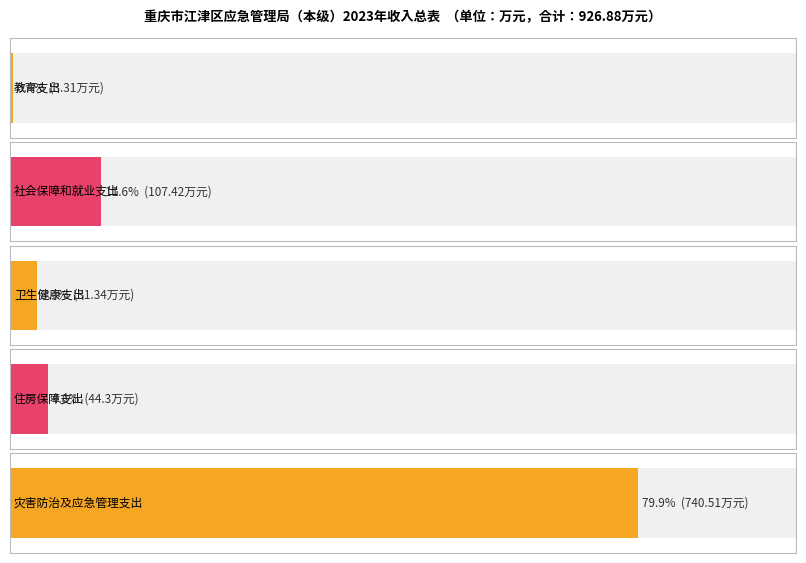

How many bars are there in each group?

2